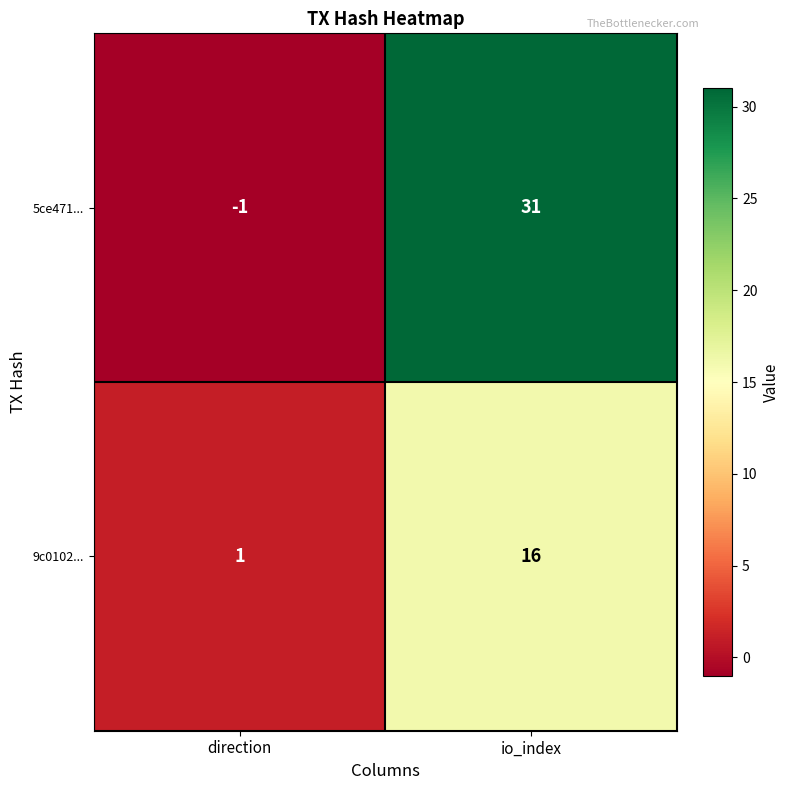

At which category is the sum across all series the highest?

io_index